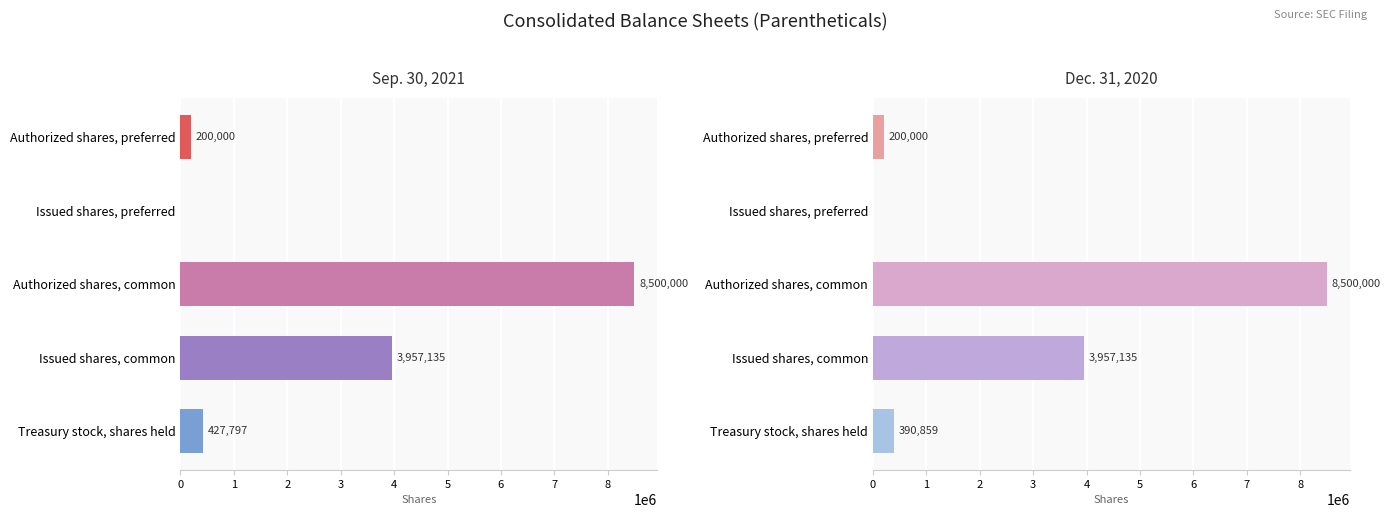

The Dec. 31, 2020 series shows 3957135 at Issued shares, common. True or false?

True